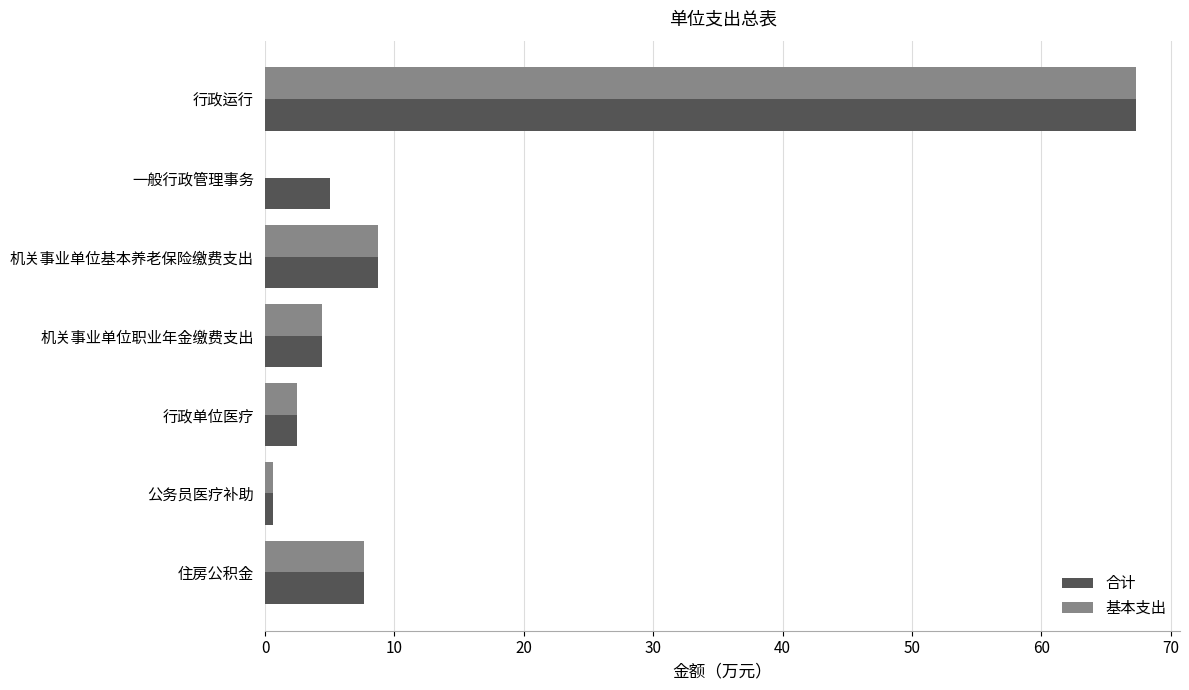

What is the total value across all series at 行政单位医疗?

4.9